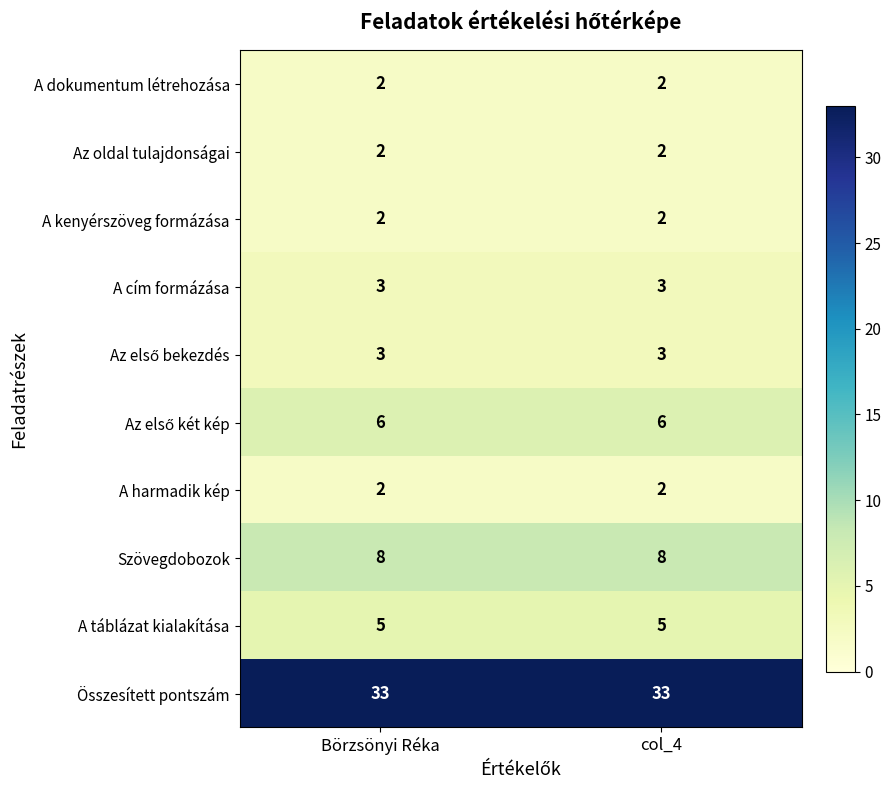

What is the lowest value of the A cím formázása series?

3